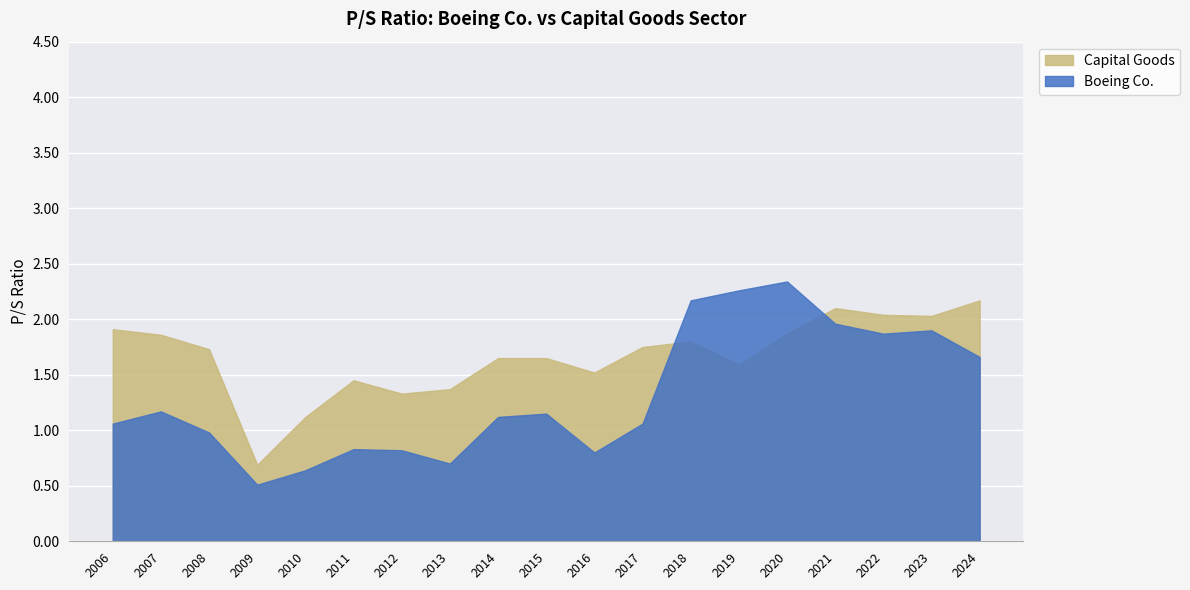

True or false: Capital Goods has more than 2 points higher than both neighbors.

True